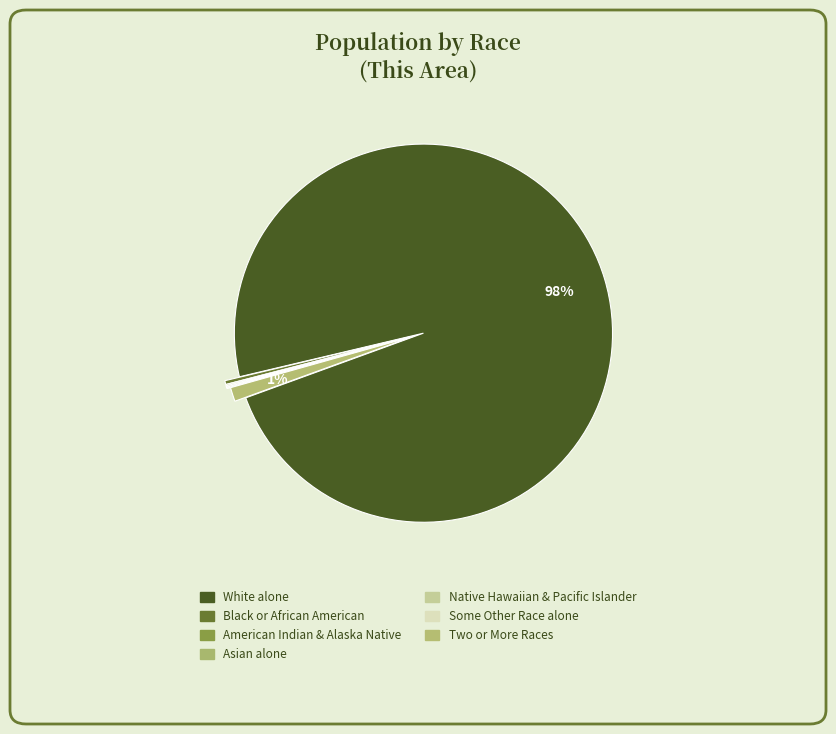

Count the number of slices in the pie.

7